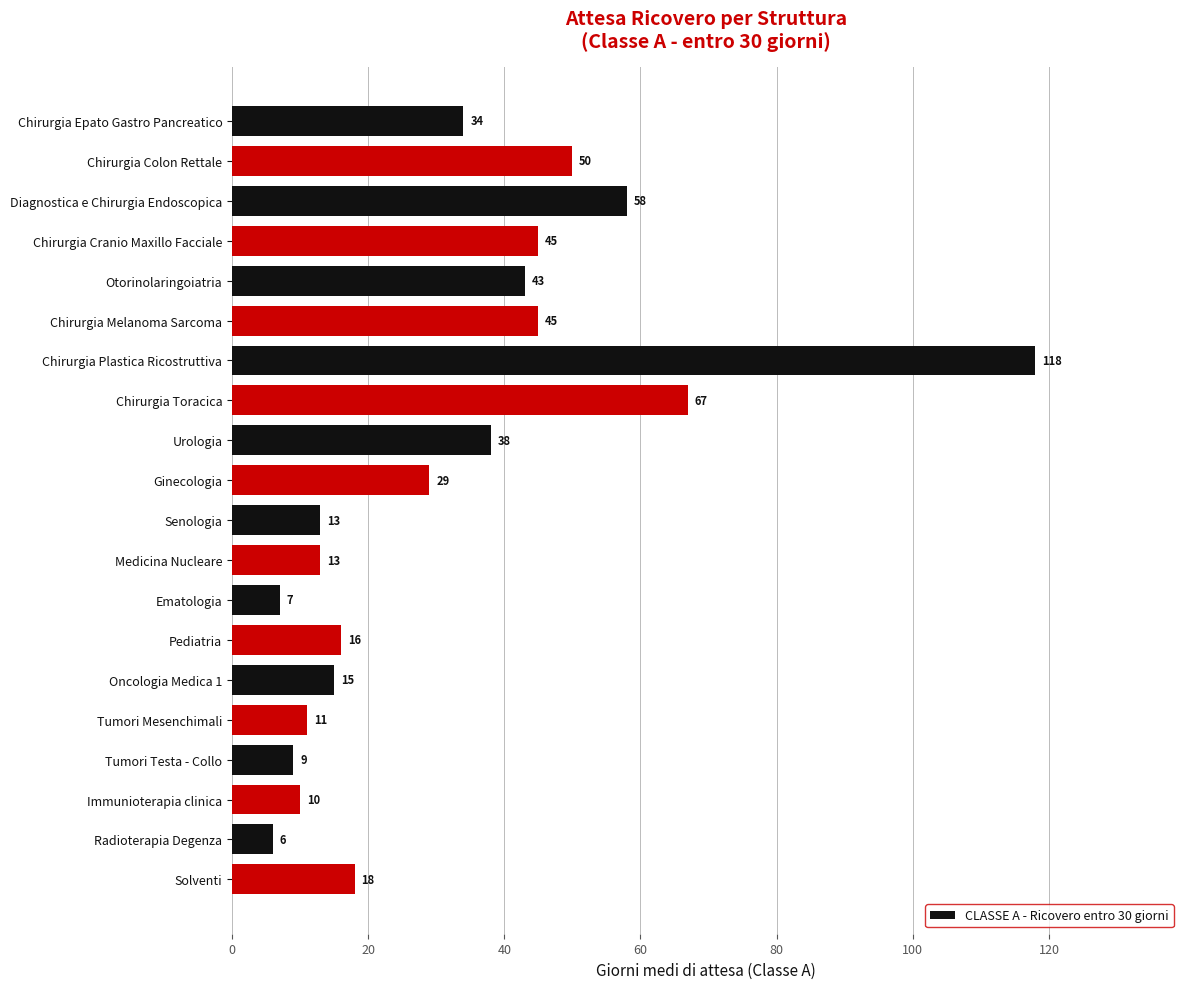

What is the label of the 11th bar from the top?

Senologia